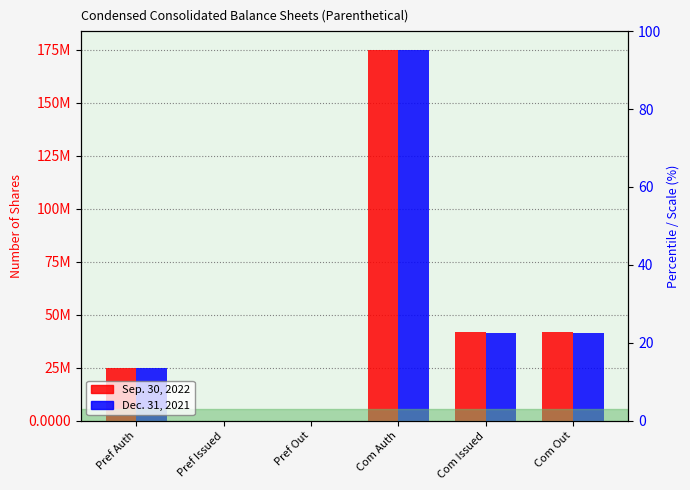

Is it true that Sep. 30, 2022 equals 283507672 at Com Auth?

False